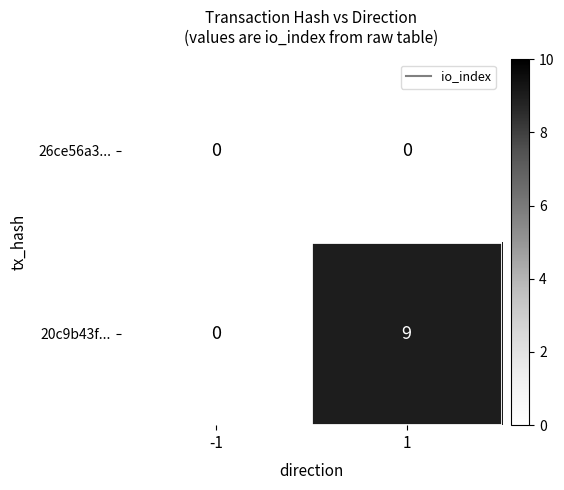

Reading right to left, list all the values displayed in this chart.

26ce56a3...: 0	0
20c9b43f...: 9	0